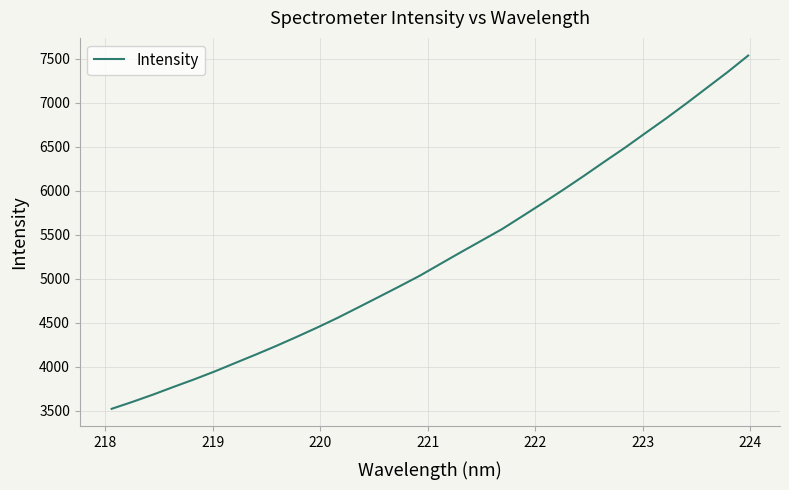

What is the difference between the maximum and minimum values?

4019.4